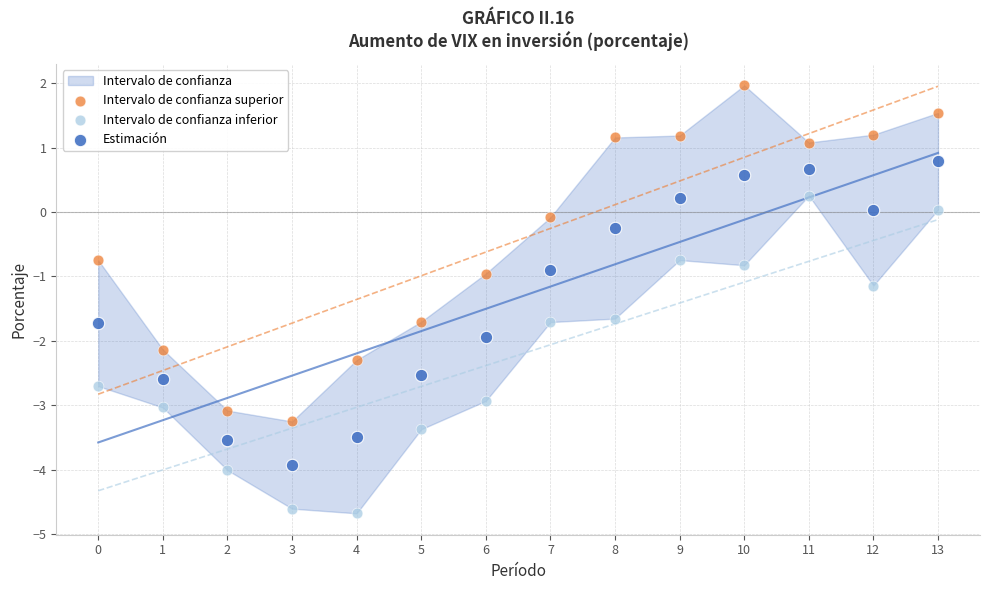

Across all data points, what is the range of Y values (max minus min)?

6.6